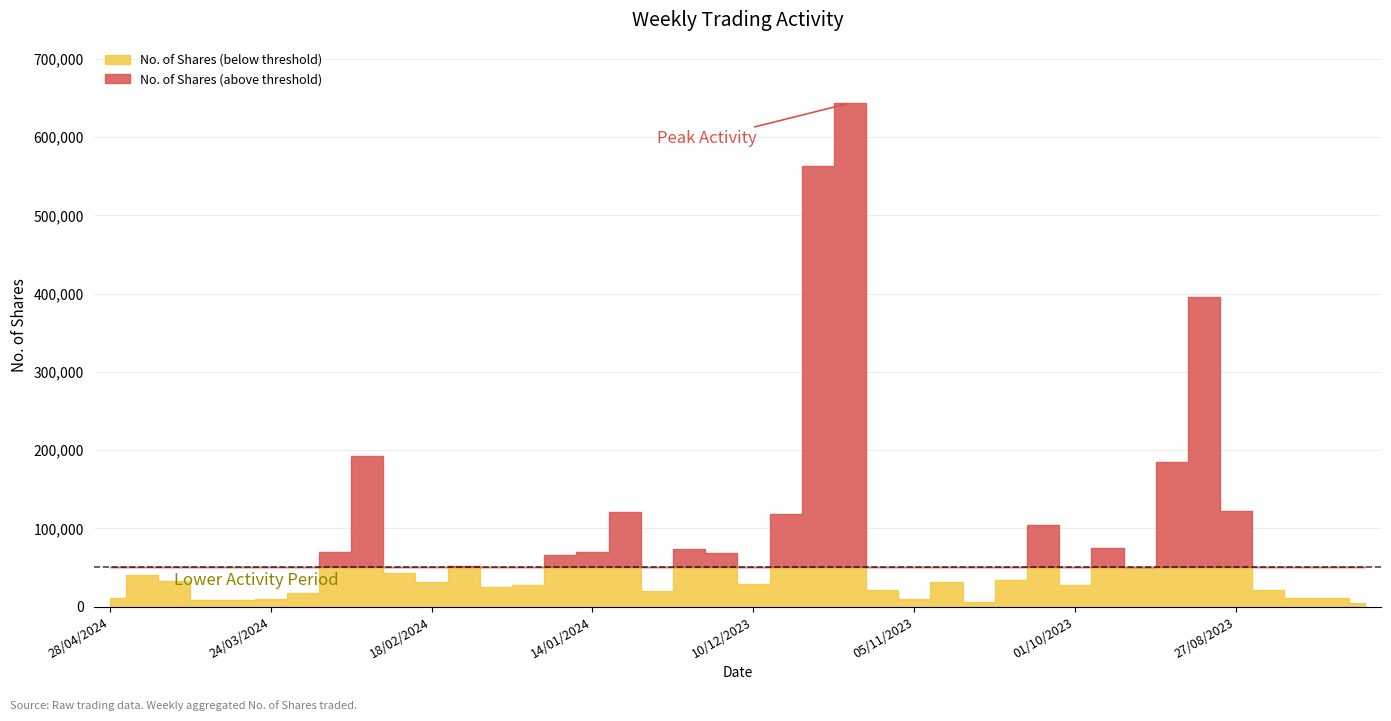

The value of No. of Shares at 29/10/2023 is 19083. True or false?

False